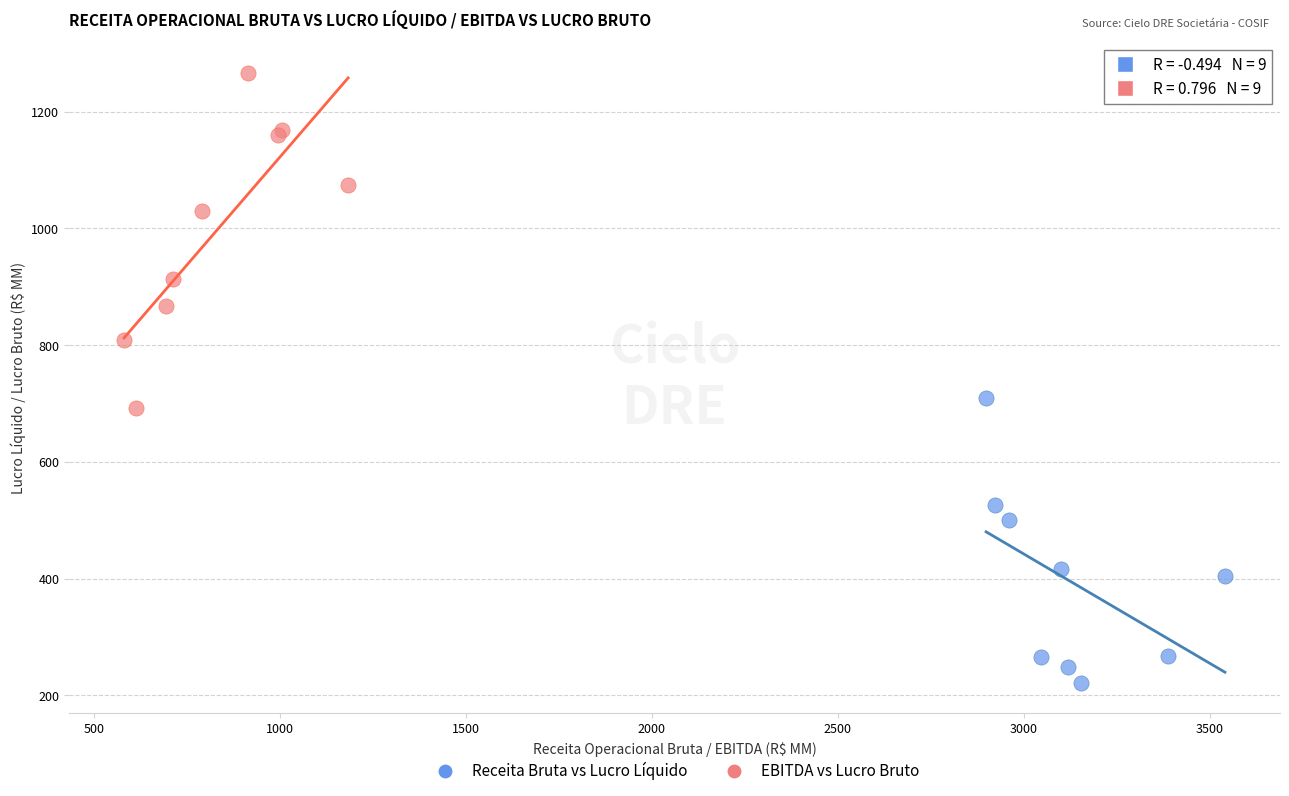

Which series has the largest Y range (max minus min)?

EBITDA vs Lucro Bruto